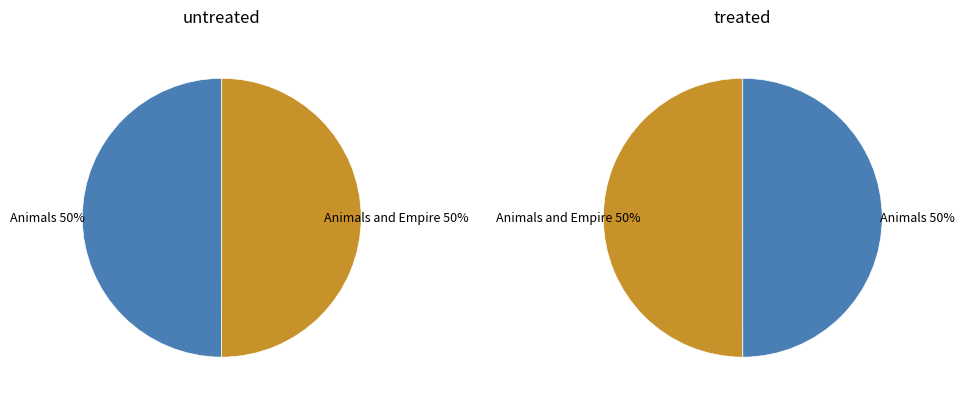

Which category accounts for the majority?

Animals and Empire